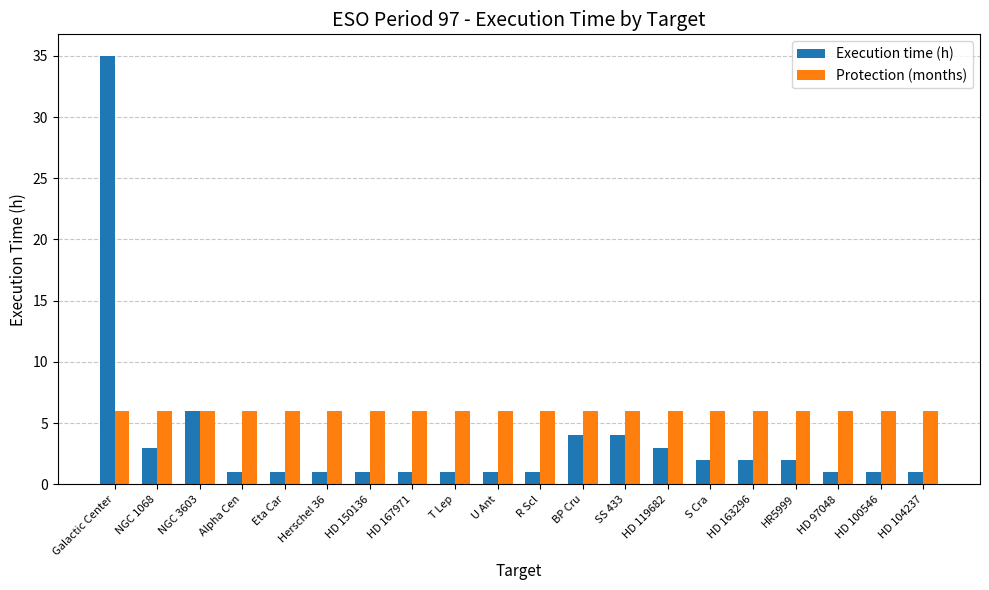

Is it true that Execution time (h) equals 4 at BP Cru?

True